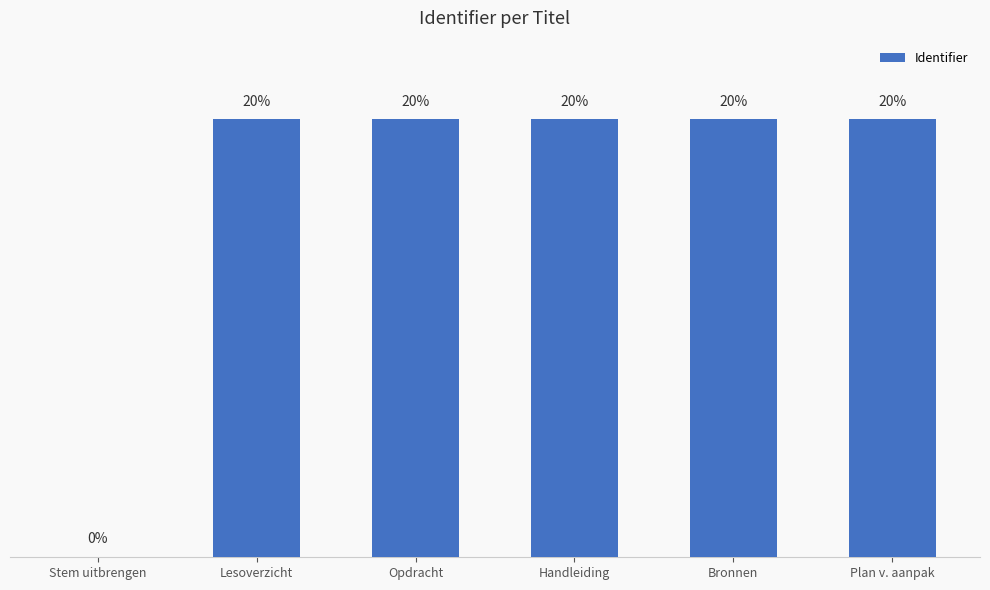

What is the change in value from Lesoverzicht to Handleiding?

+6